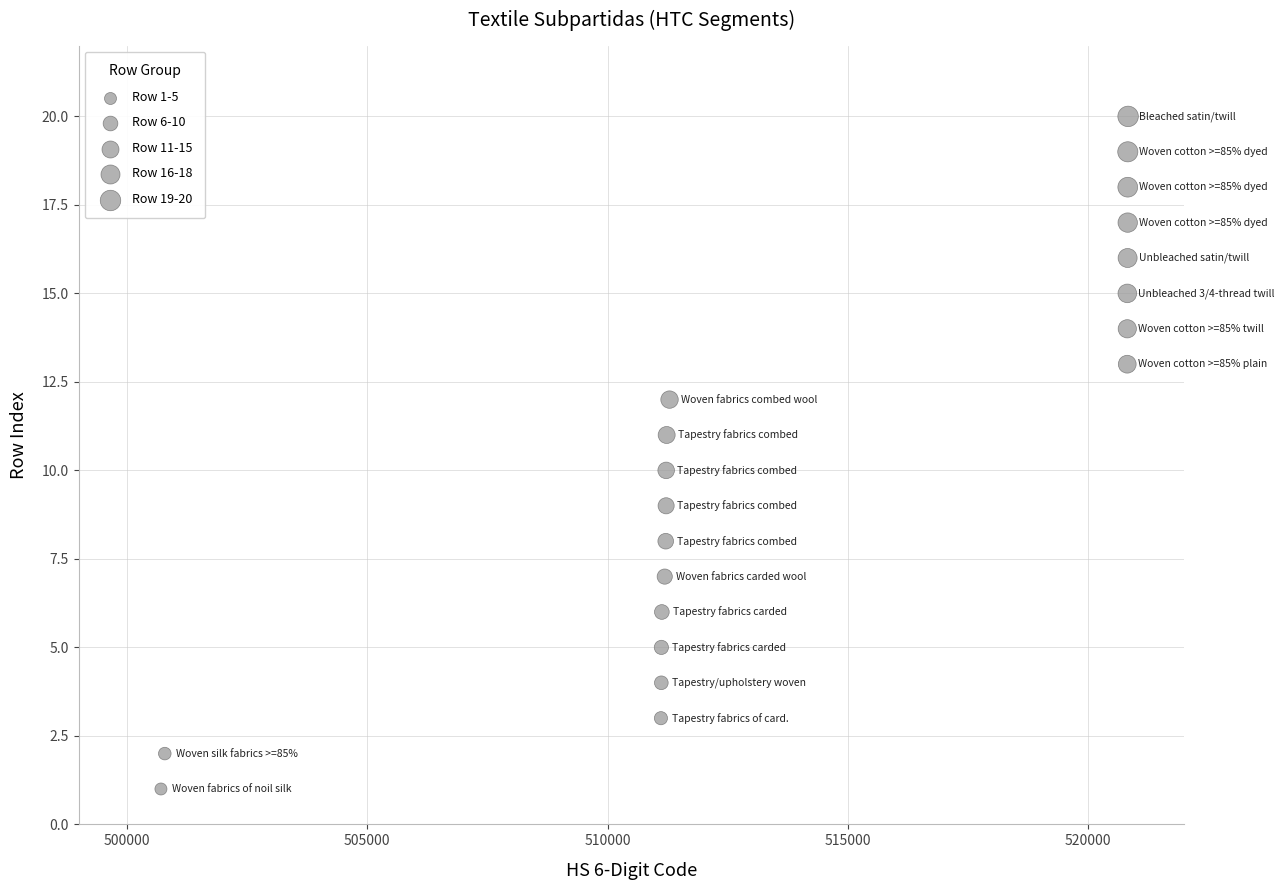

What is the range of Y values (max minus min)?

19